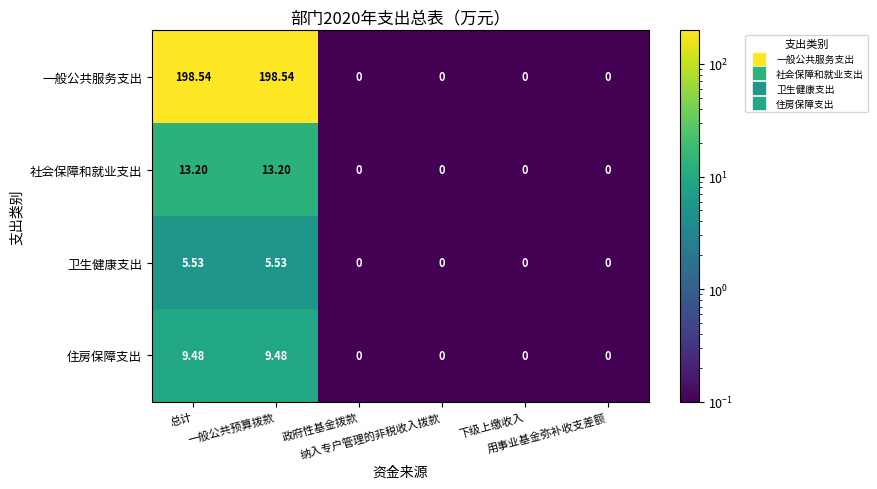

Rank the series by their maximum value, from highest to lowest.

一般公共服务支出, 社会保障和就业支出, 住房保障支出, 卫生健康支出